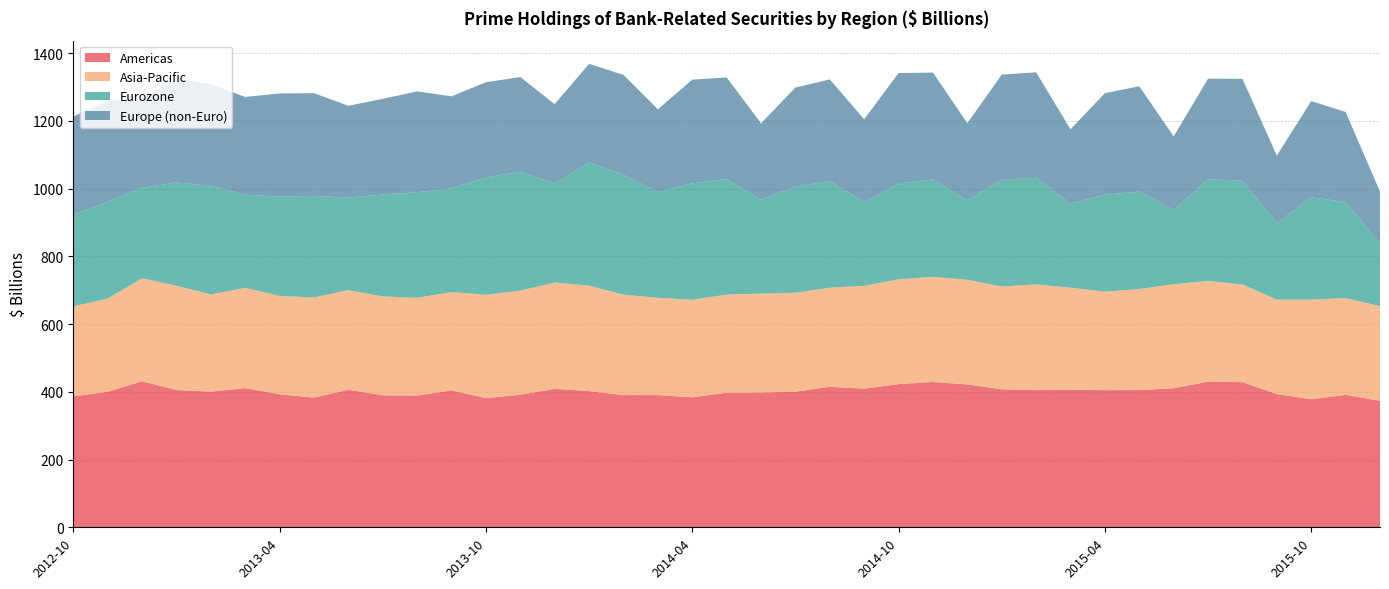

Reading left to right, extract all data points from this chart.

Americas: 386.6	400.2	431.2	405.4	400.5	411.0	392.9	383.0	406.2	389.7	389.0	404.3	381.4	391.5	408.9	402.3	390.4	390.4	384.0	397.4	398.1	400.5	414.9	409.2	422.8	429.1	422.0	407.5	405.1	405.7	405.1	405.3	410.5	430.0	428.5	393.3	378.2	391.2	373.6
Asia-Pacific: 266.0	275.4	304.3	308.1	287.4	296.2	290.3	295.7	294.2	292.2	288.8	290.1	305.4	307.3	314.1	311.5	296.6	287.3	287.9	289.8	292.2	292.1	292.6	304.1	309.5	310.7	308.9	303.5	312.1	302.0	290.8	298.5	307.2	297.8	288.6	279.0	294.2	285.6	279.3
Eurozone: 270.5	285.8	267.1	305.0	320.3	274.9	293.3	300.0	273.3	300.7	311.6	306.3	346.6	351.2	292.5	364.2	353.9	312.4	344.0	341.3	277.6	313.1	315.3	246.8	283.2	287.5	234.9	315.1	315.1	248.4	286.3	287.5	219.4	299.8	306.6	226.4	301.8	284.2	186.2
Europe (non-Euro): 290.2	297.5	263.2	306.1	300.3	288.8	304.6	303.4	271.1	282.6	298.0	272.0	280.8	279.6	234.1	290.7	295.0	244.2	306.2	299.9	225.2	292.9	299.8	244.8	325.9	315.5	227.5	310.8	311.2	219.3	299.9	311.1	217.2	297.1	300.7	198.8	284.6	265.5	152.6